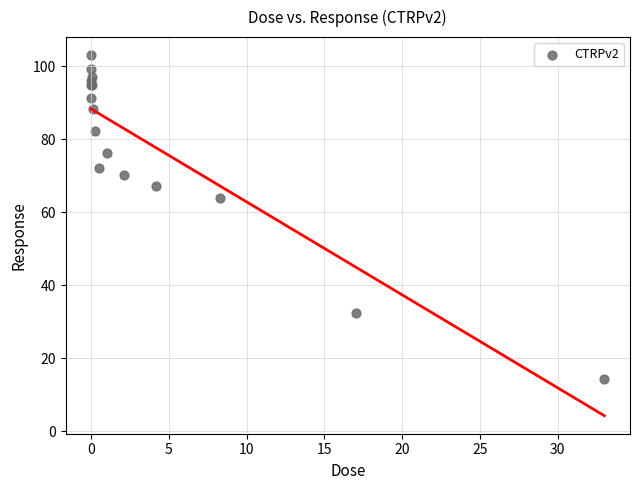

What Y value in the scatter plot is closest to 58?

64.0